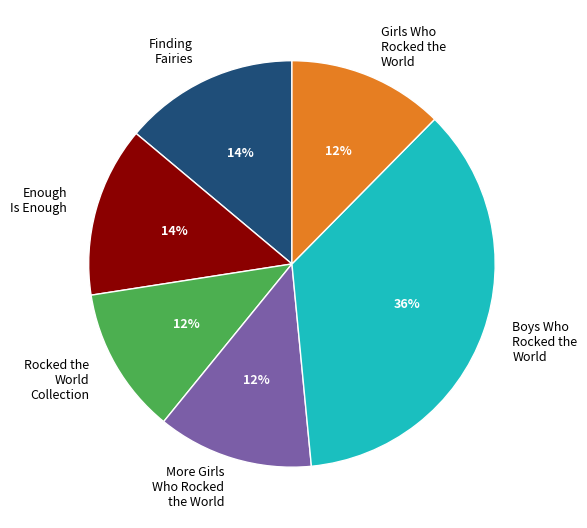

To the nearest percent, what portion does Finding Fairies represent?

14%